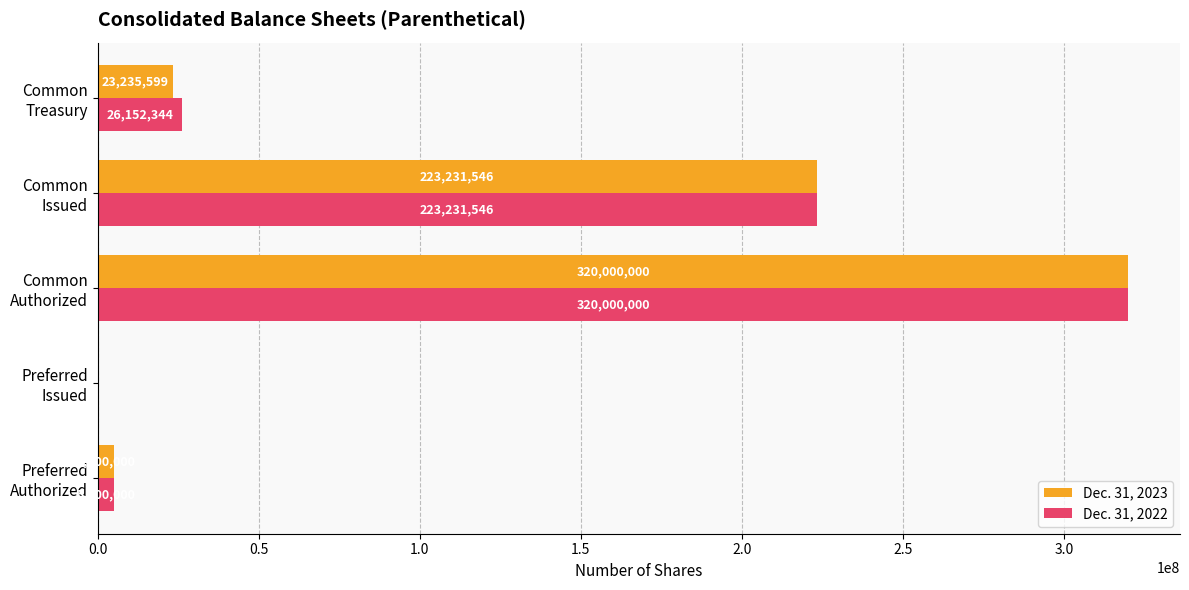

Which series has the largest total across all categories?

Dec. 31, 2022